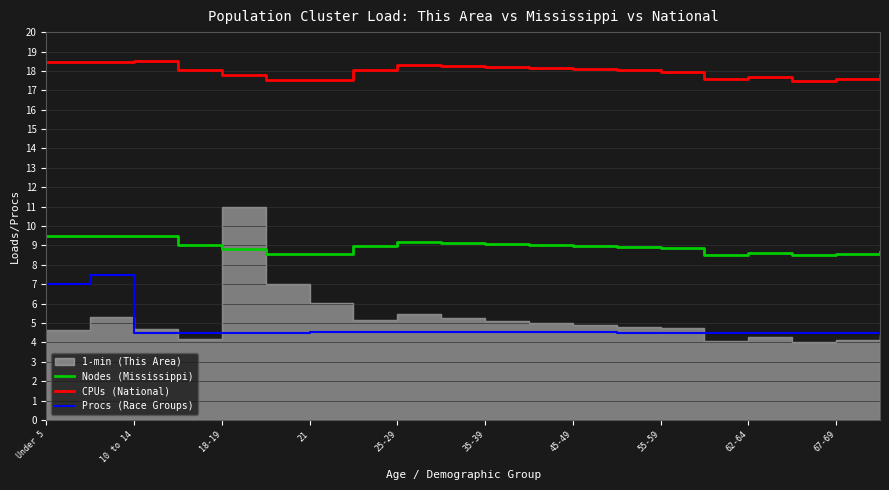

What is the highest value of the Procs (Race Groups) series?

7.5